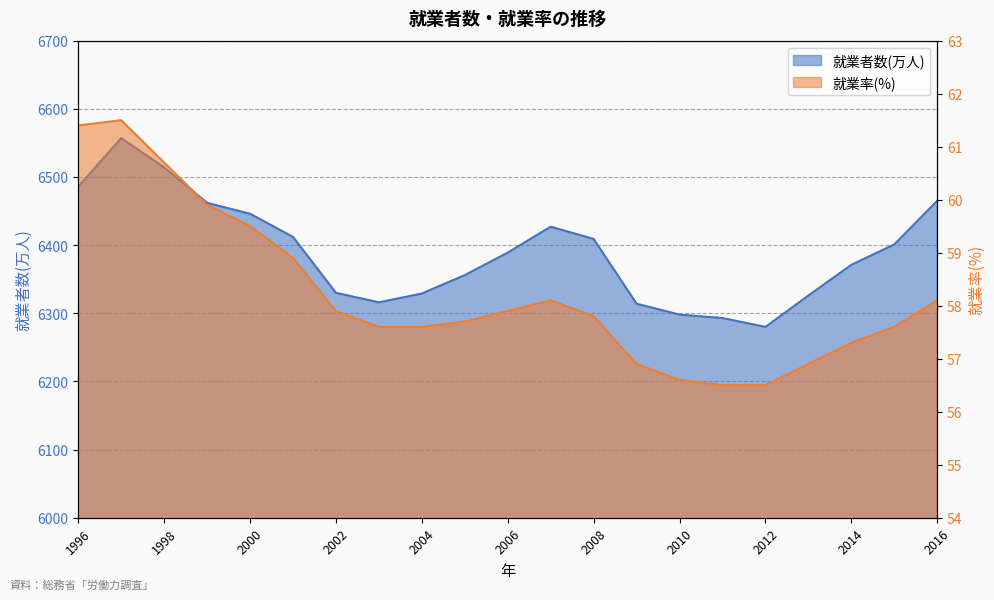

Which series has the largest total across all categories?

就業者数(万人)